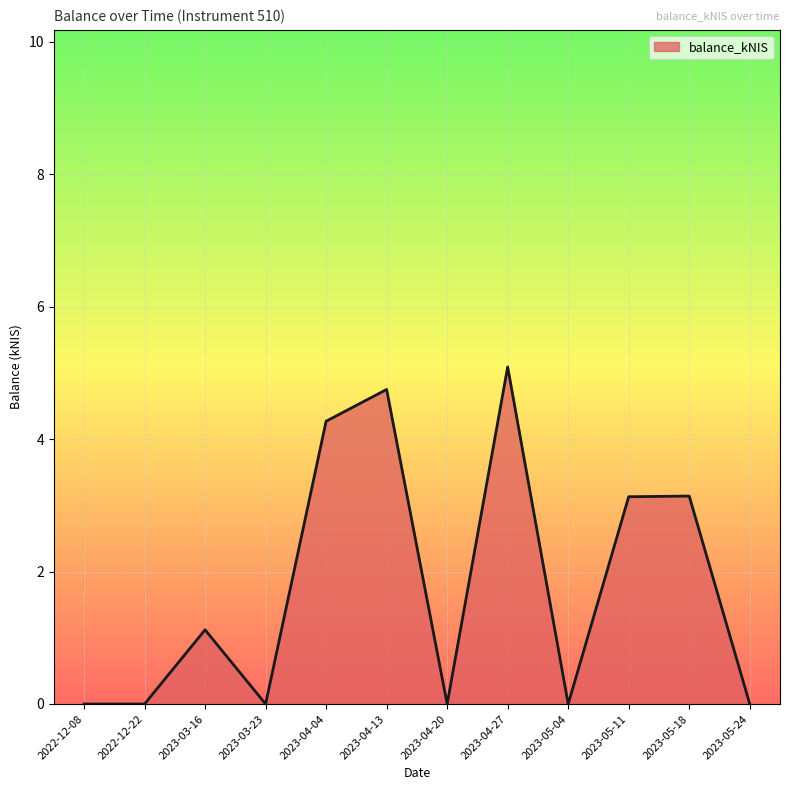

Reading left to right, what are all the values shown in this chart?

0.0	0.0	1.1	0.0	4.3	4.8	0.0	5.1	0.0	3.1	3.1	0.0